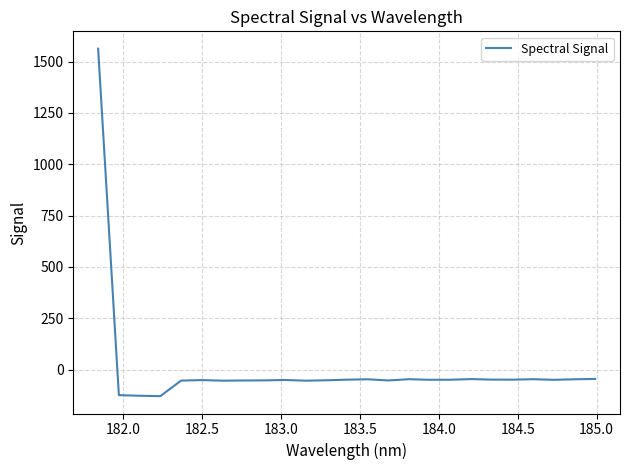

What is the minimum value shown in the chart?

-129.6